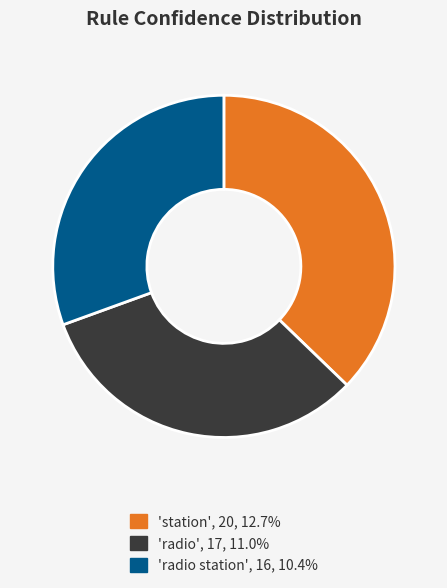

Is there any slice that represents more than half of the pie?

No